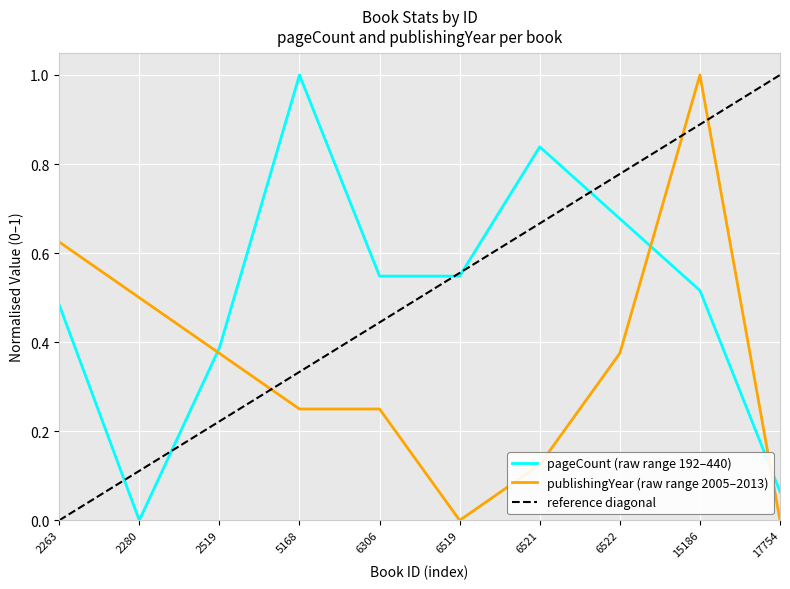

How many intersections are there between pageCount and publishingYear?

3